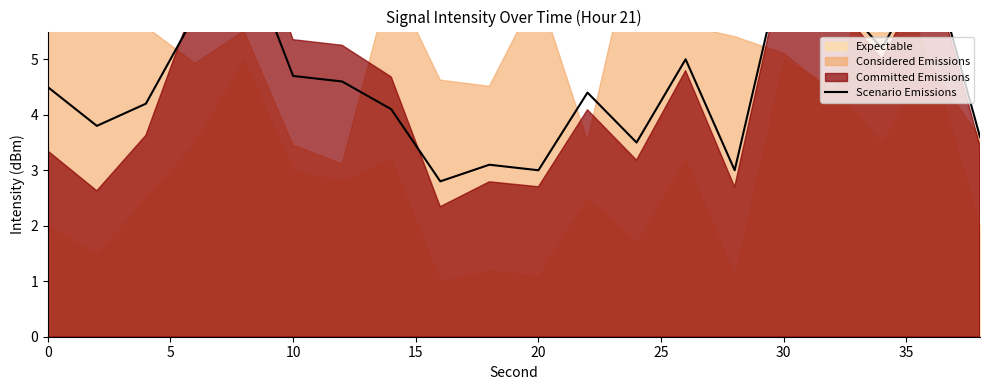

How many points are lower than both their immediate neighbors (excluding endpoints)?

6